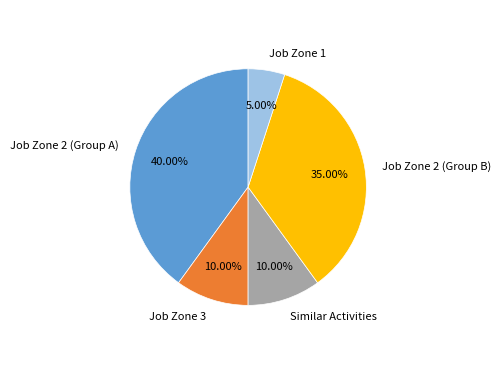

Does any single category account for the majority?

No